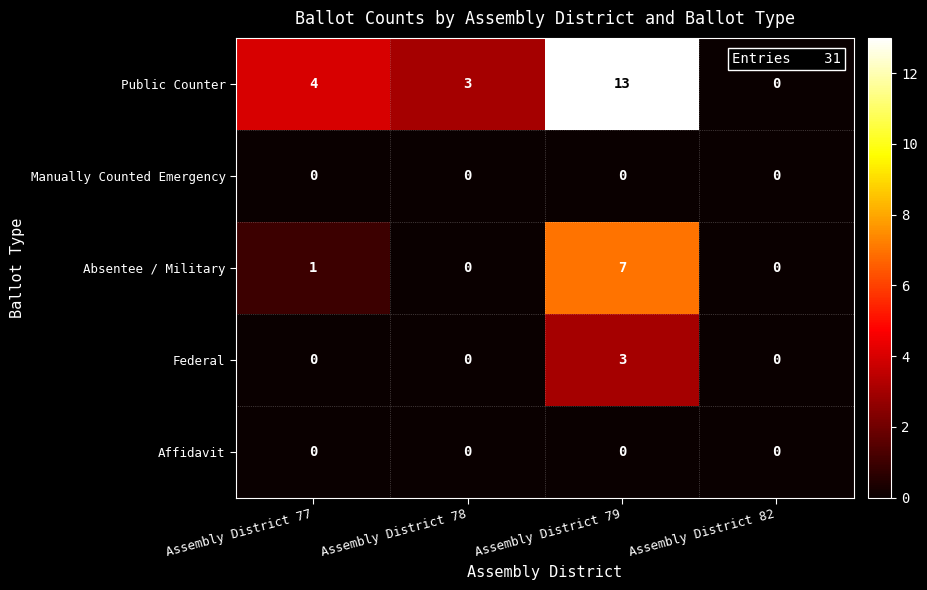

Which series has the widest spread of values?

Public Counter